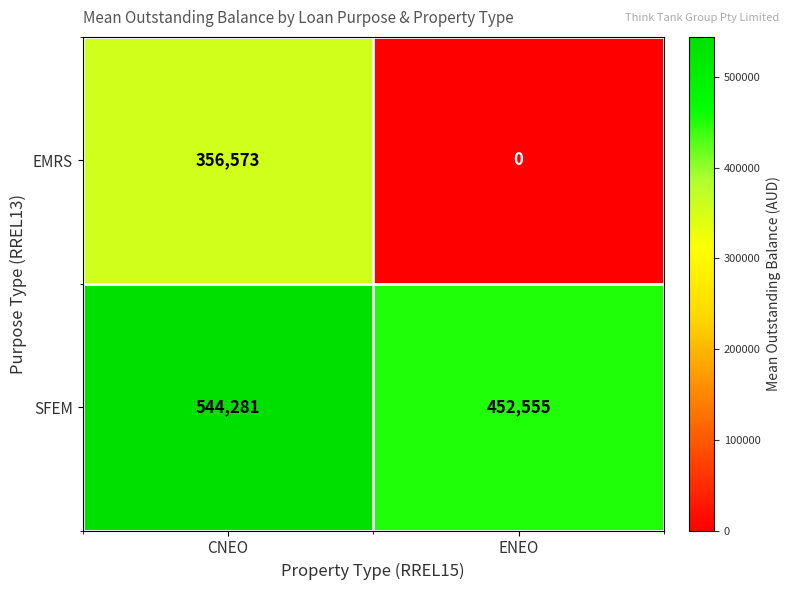

Which label corresponds to the largest value in the chart?

CNEO